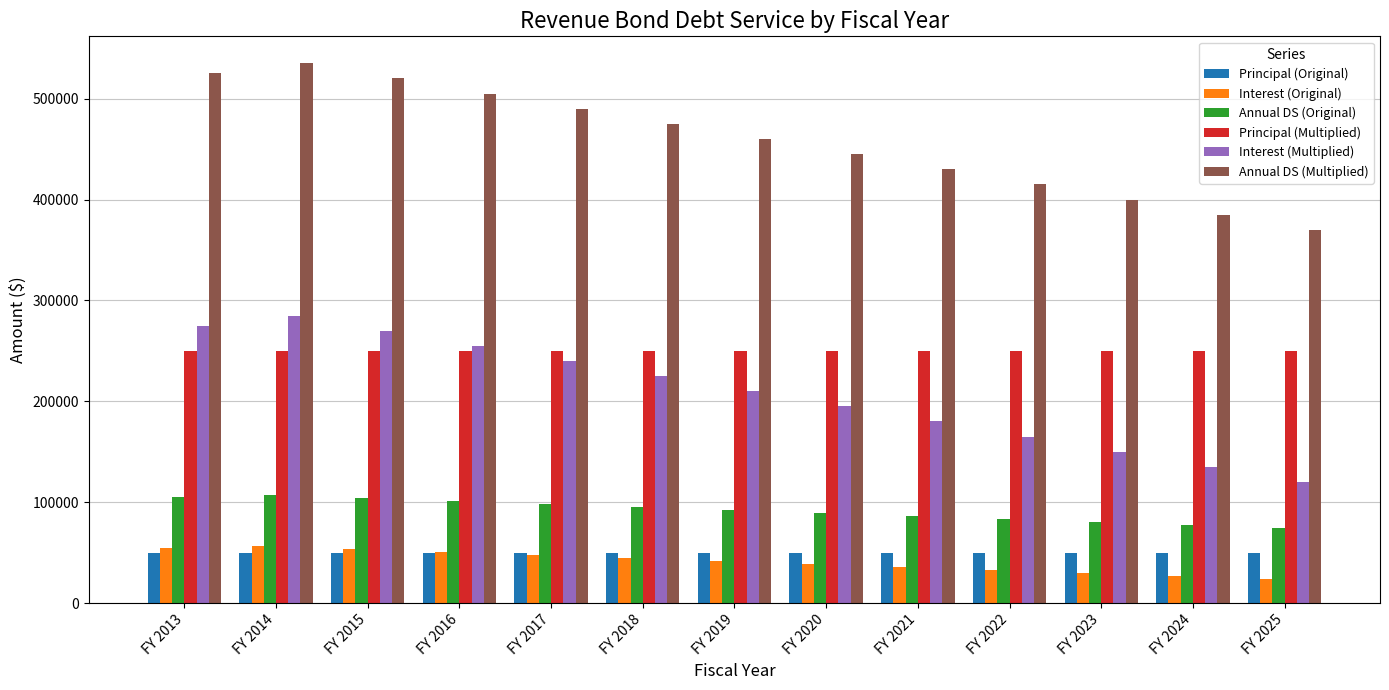

At which label does Interest (Multiplied) reach its peak?

FY 2014